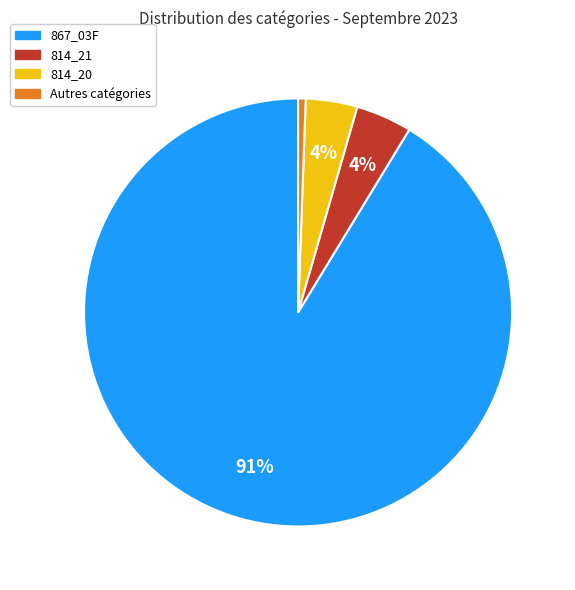

Does any single category account for the majority?

Yes